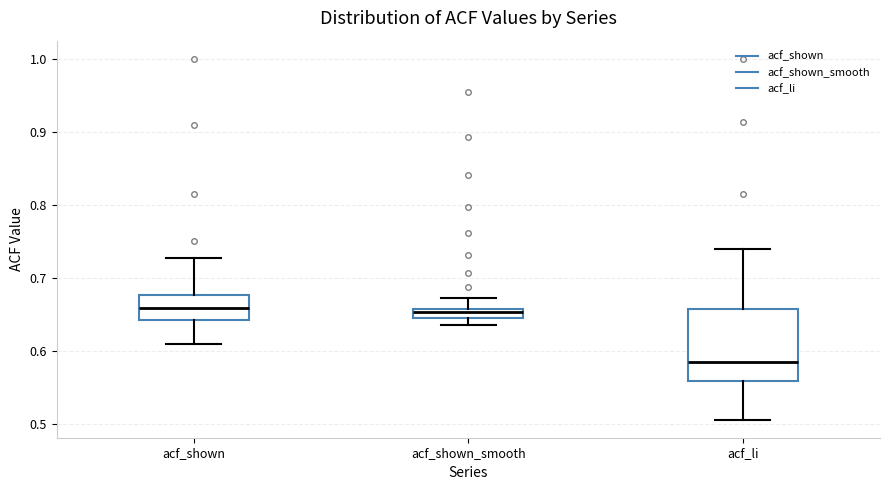

Which box has the lowest median line?

acf_li